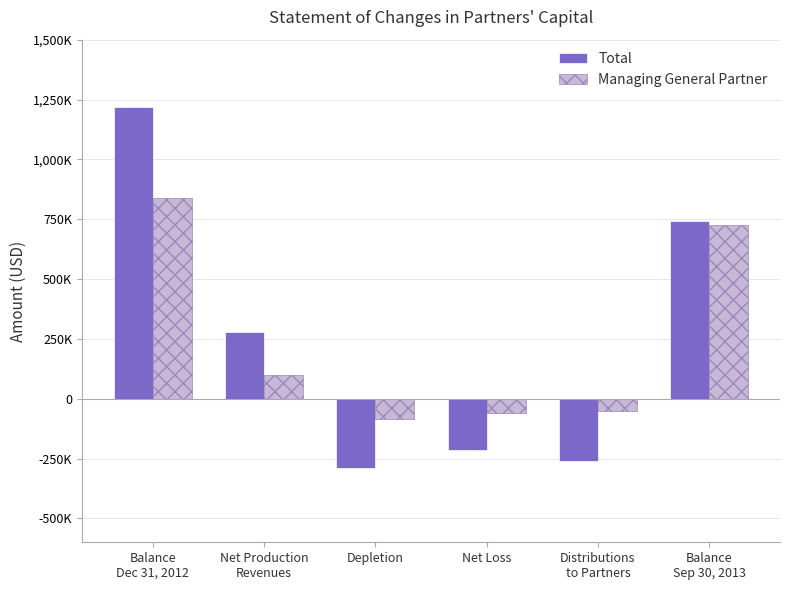

Rank the series at Distributions
to Partners from highest to lowest value.

Managing General Partner, Total